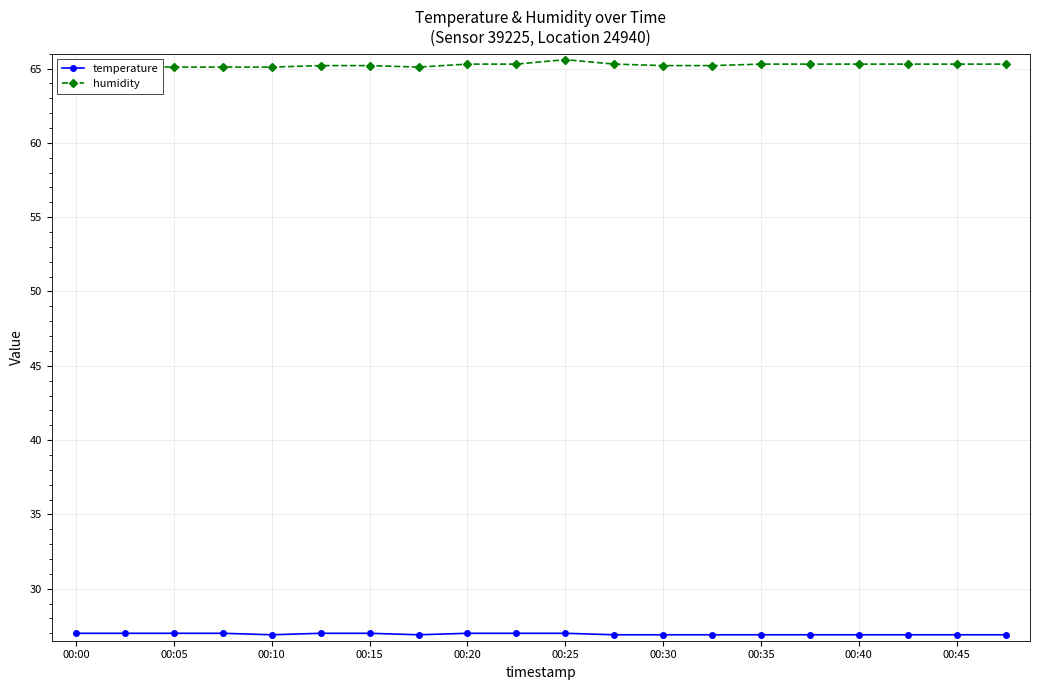

The humidity series shows 39.2 at 00:00. True or false?

False